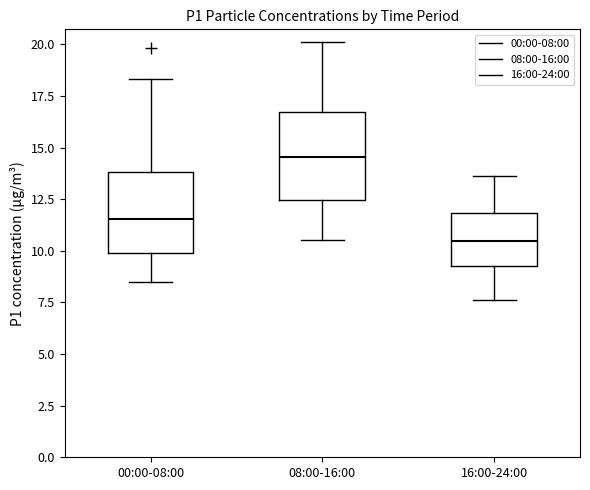

Reading left to right, transcribe this box plot: for each box, give where its median line is, the range the box spans, and where its two whiskers end, as read against the y-axis. The values are not printed on the chart, so give them approximately, as read against the axis.

00:00-08:00: median 11.5, box 10.0 to 14.0, whiskers 8.5 to 18.5
08:00-16:00: median 14.5, box 12.5 to 16.5, whiskers 10.5 to 20.0
16:00-24:00: median 10.5, box 9.5 to 12.0, whiskers 7.5 to 13.5